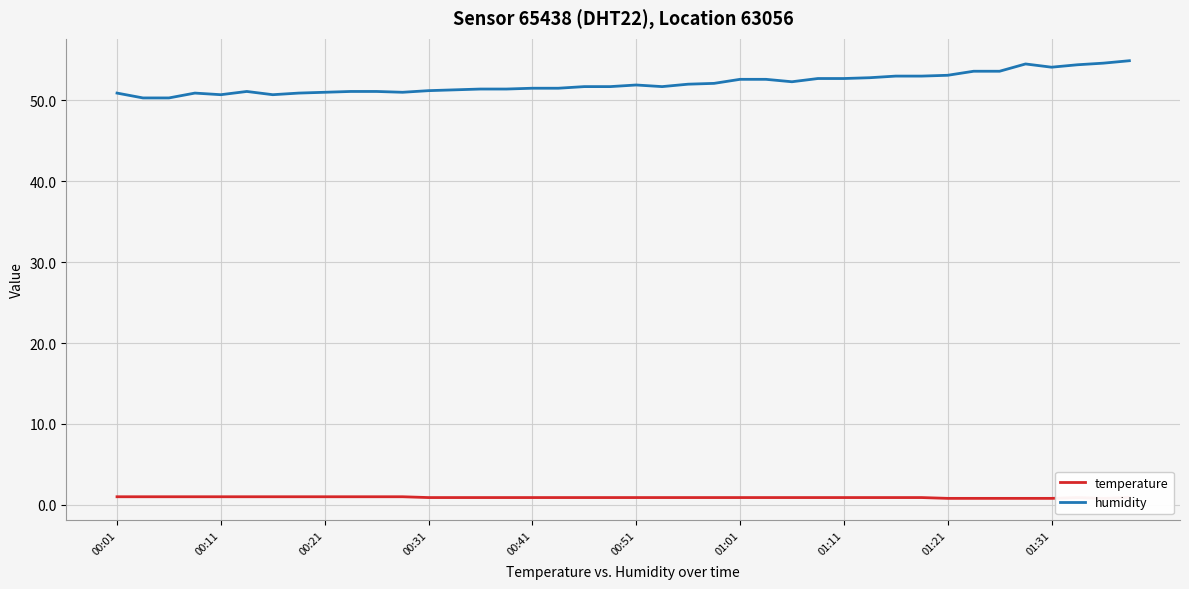

How many series are shown in this chart?

2